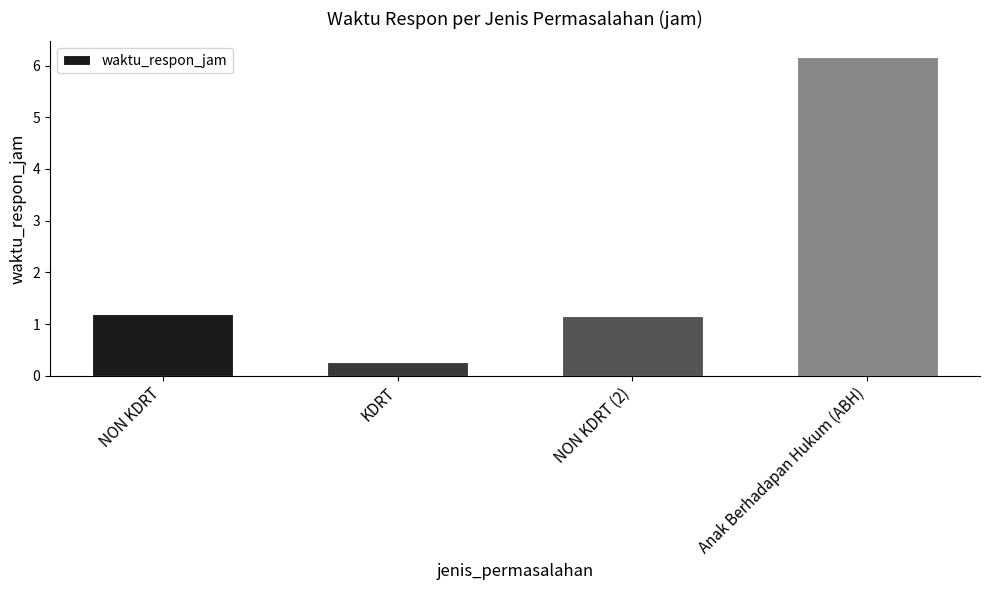

Between Anak Berhadapan Hukum (ABH) and NON KDRT, which is larger?

Anak Berhadapan Hukum (ABH)